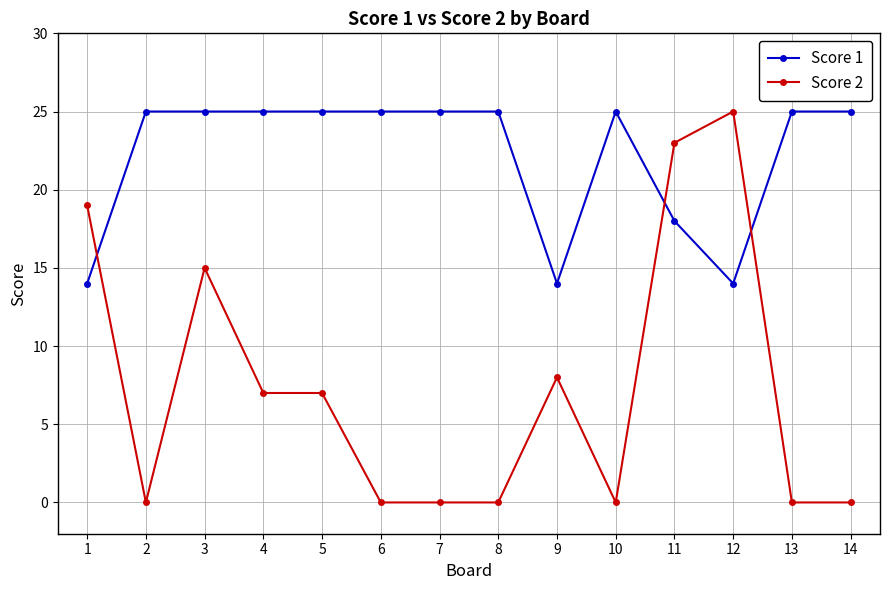

Is it true that Score 1 equals 36 at 4?

False